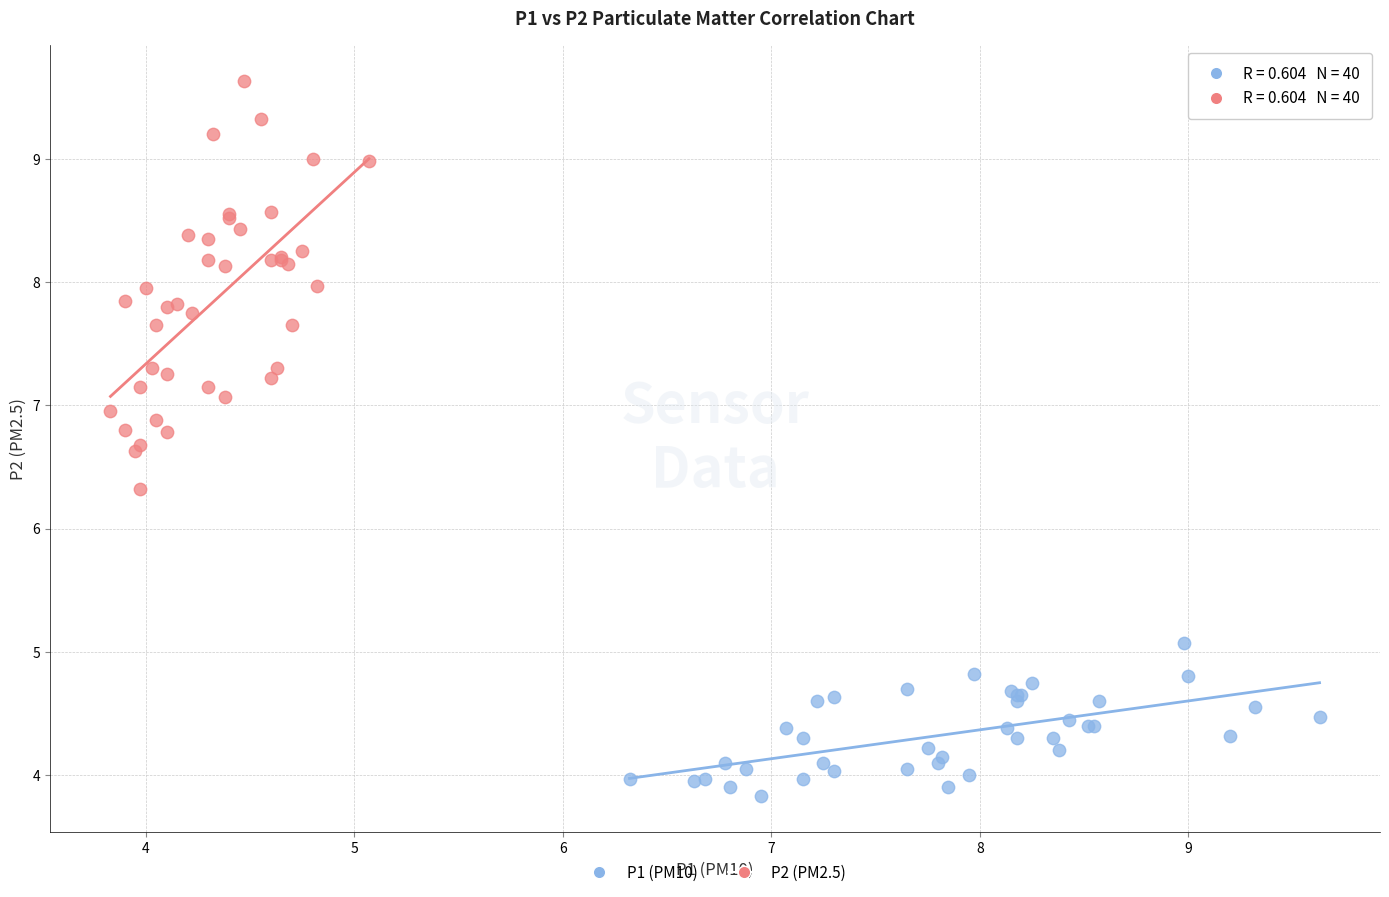

Which series reaches the maximum Y coordinate?

P2 (PM2.5)